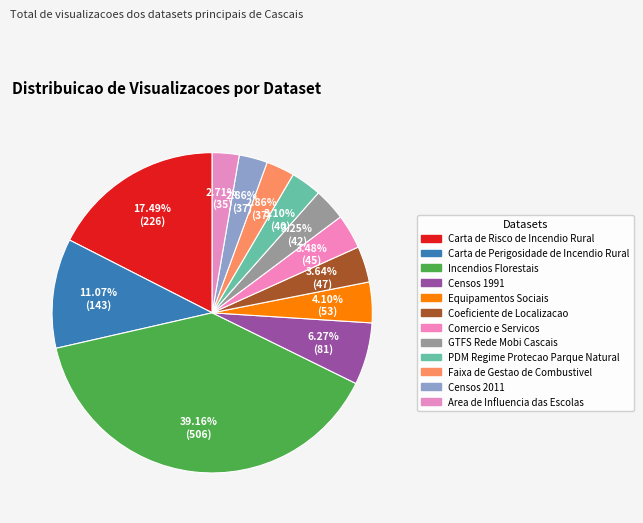

Which category has the biggest portion of the pie?

Incendios Florestais